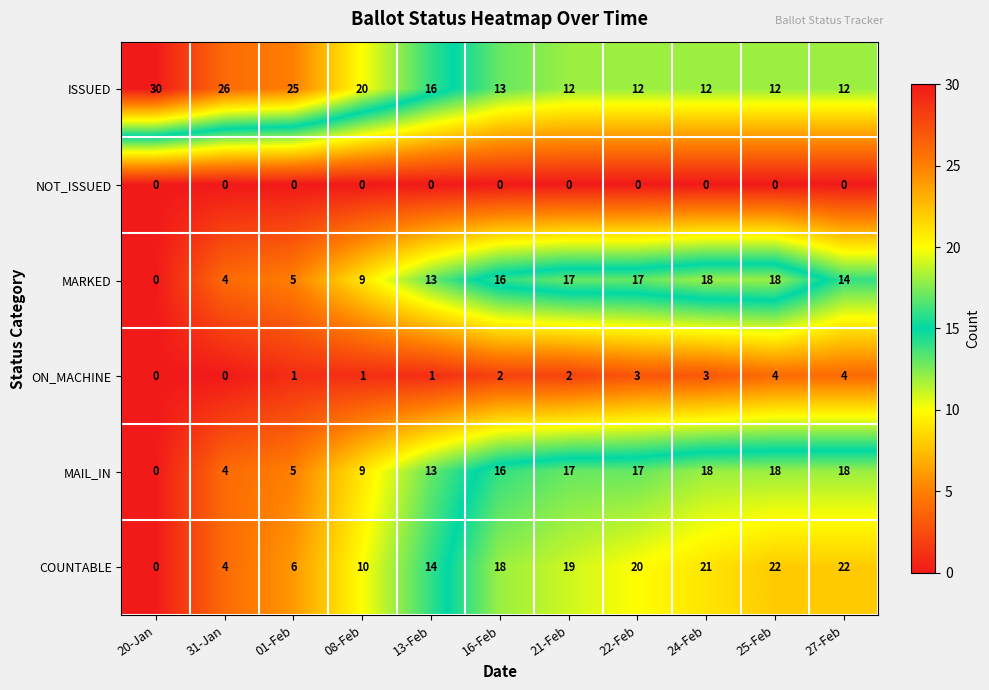

Which label corresponds to the largest value in the chart?

20-Jan